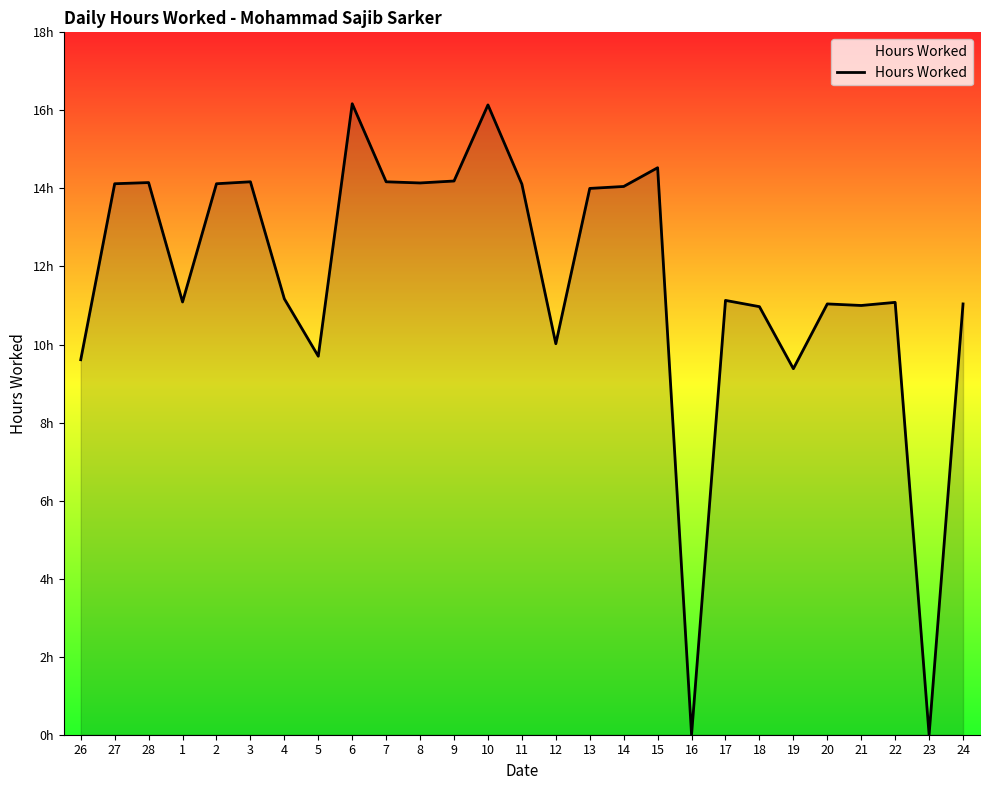

Which has a higher value, 16 or 4?

4